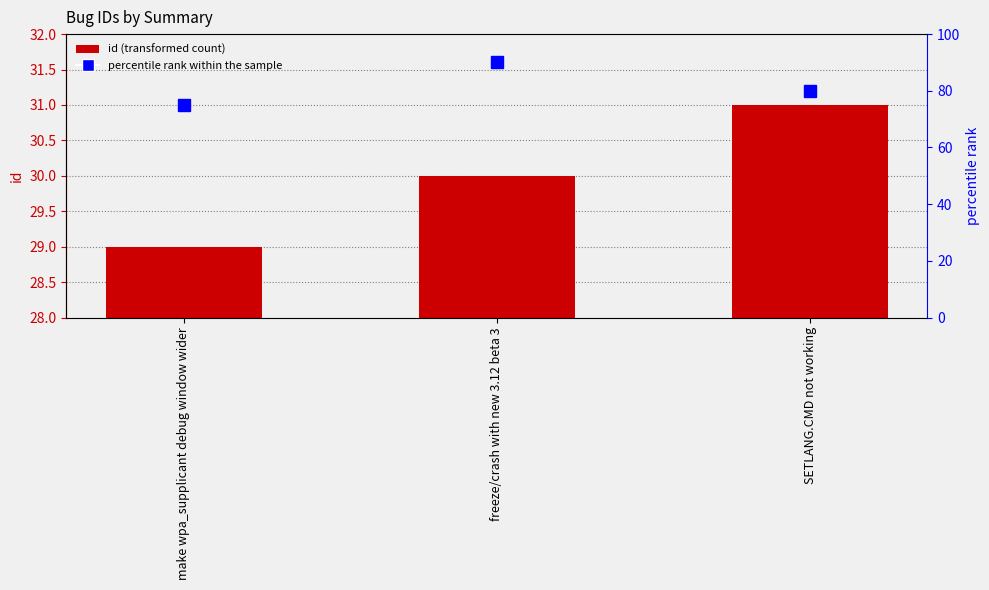

Between freeze/crash with new 3.12 beta 3 and SETLANG.CMD not working, which series saw the biggest shift?

percentile rank